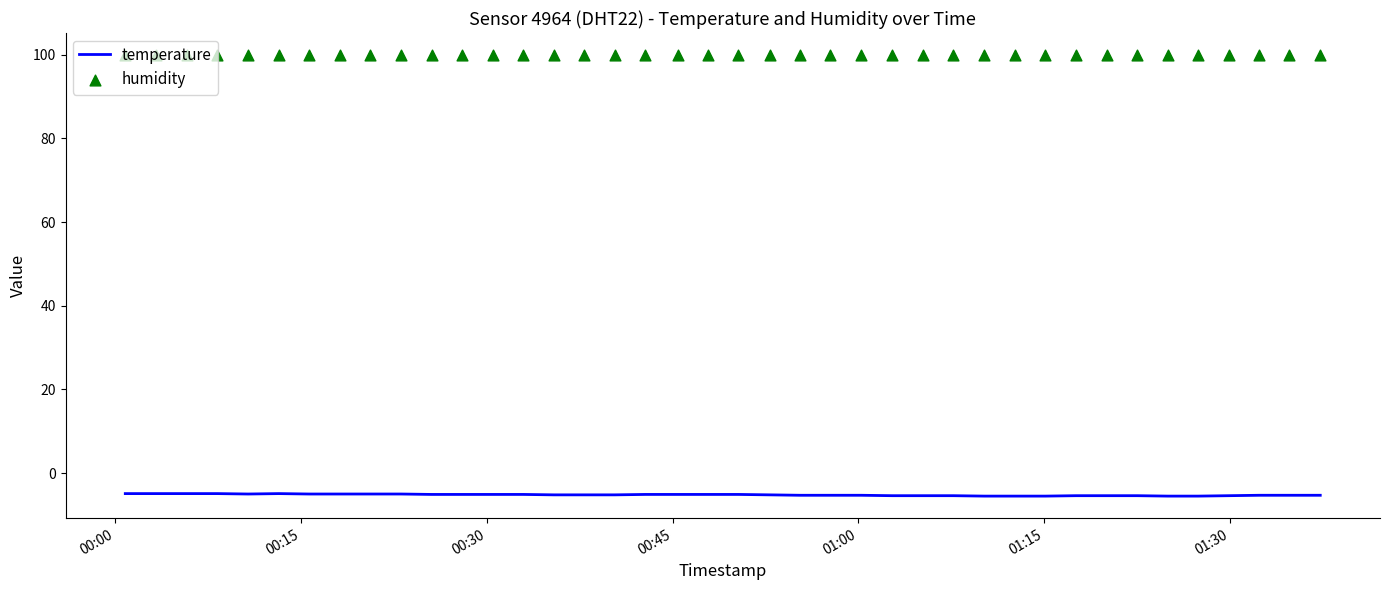

At how many categories does at least one series exceed 27?

40